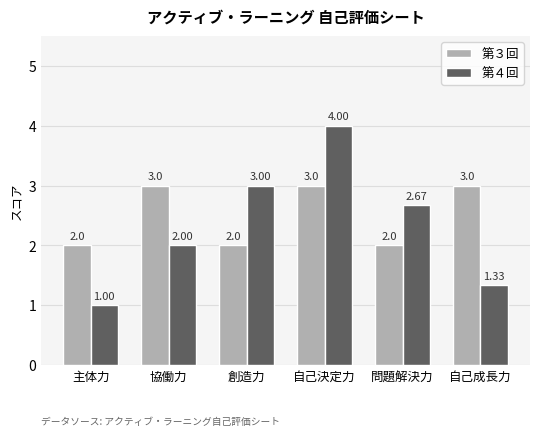

What is the difference between the maximum and minimum values in the 第４回 series?

3.0